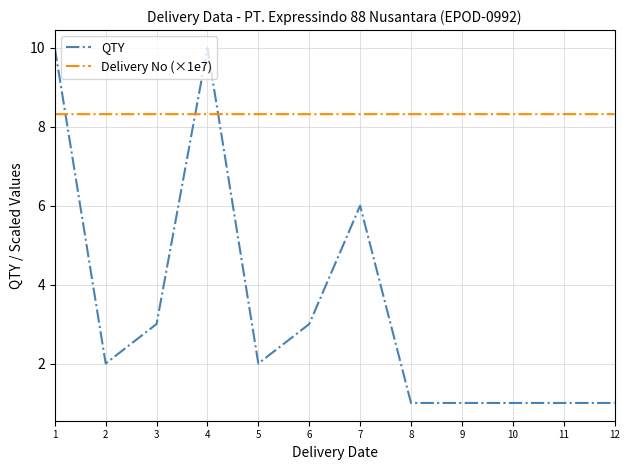

What is the difference between the highest and lowest values at 2?

6.3